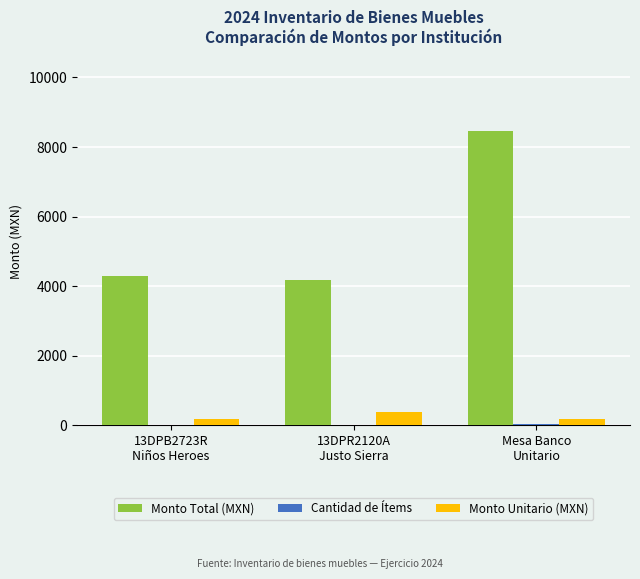

Which series has the largest total across all categories?

Monto Total (MXN)